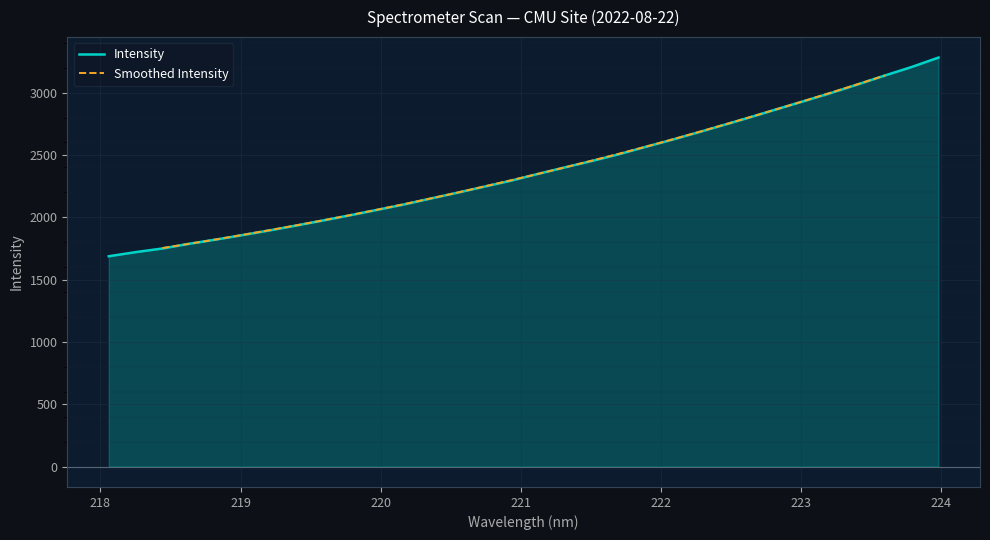

Reading left to right, extract all data points from this chart.

1687.0	1720.1	1749.4	1787.3	1821.0	1857.3	1894.6	1933.8	1974.4	2015.6	2058.5	2101.7	2149.5	2196.3	2244.8	2292.7	2346.7	2398.9	2449.7	2502.8	2562.1	2620.0	2680.4	2742.4	2805.2	2870.2	2934.1	2998.5	3067.5	3137.9	3206.1	3281.4